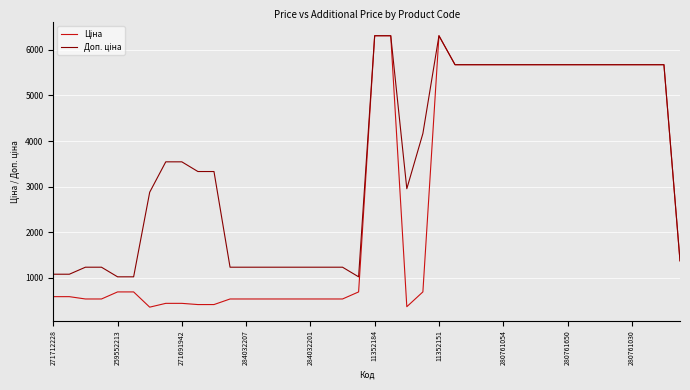

What is the minimum value shown in the chart?

359.9